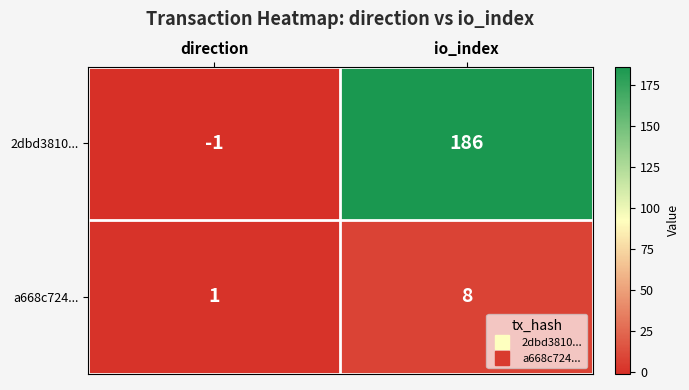

What is the sum of the 2dbd3810... values at io_index and direction?

185